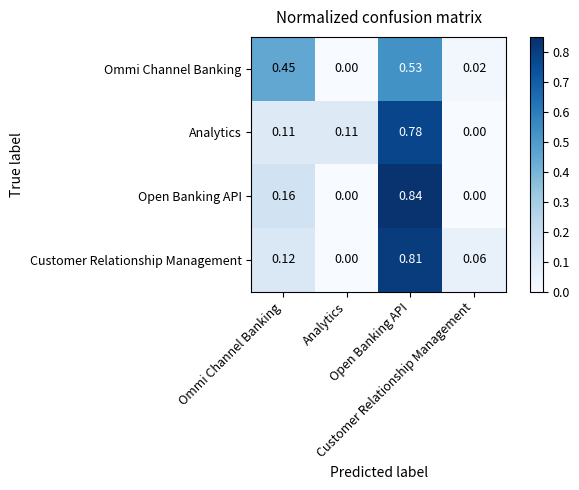

At which category is the sum across all series the highest?

Open Banking API